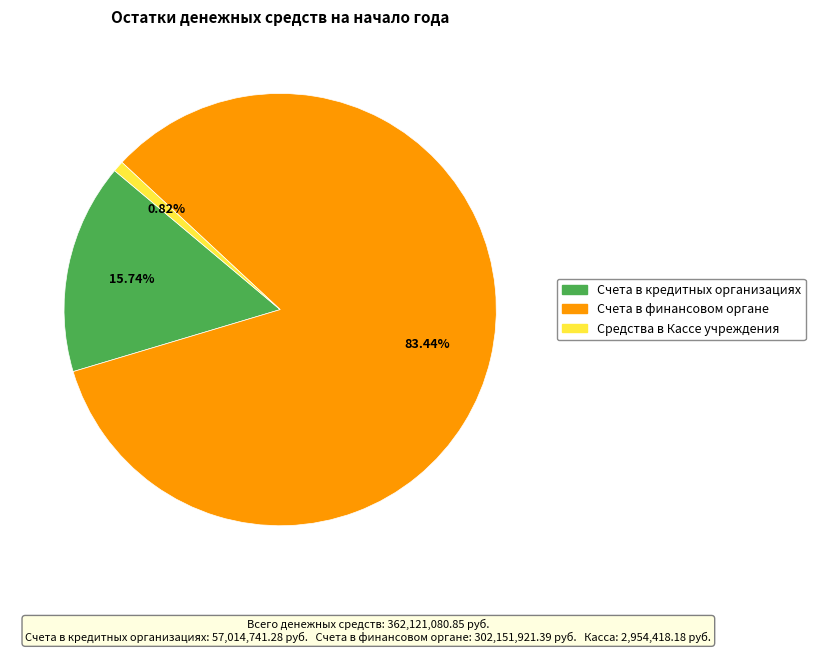

Which slice is the smallest?

Средства в Кассе учреждения